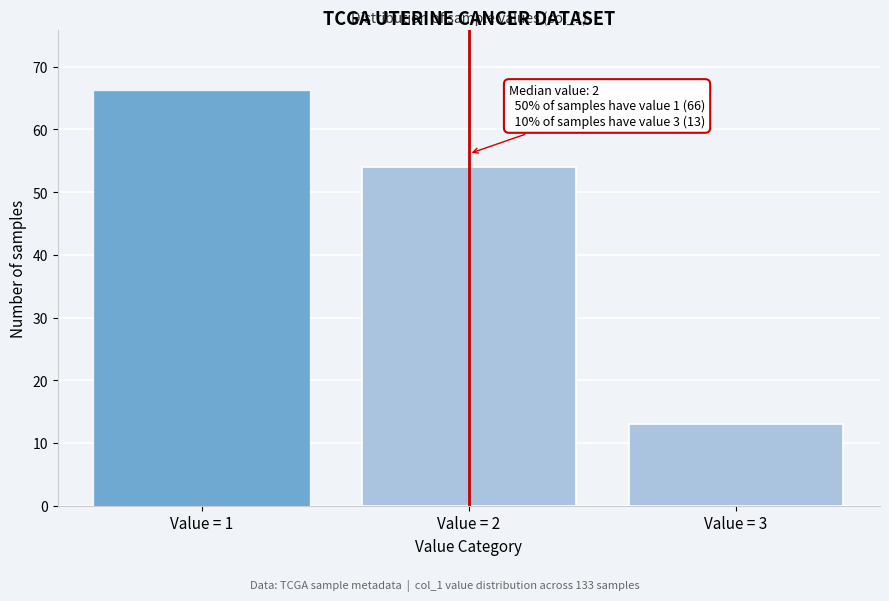

Reading left to right, list all the values displayed in this chart.

Value = 1=66	Value = 2=54	Value = 3=13